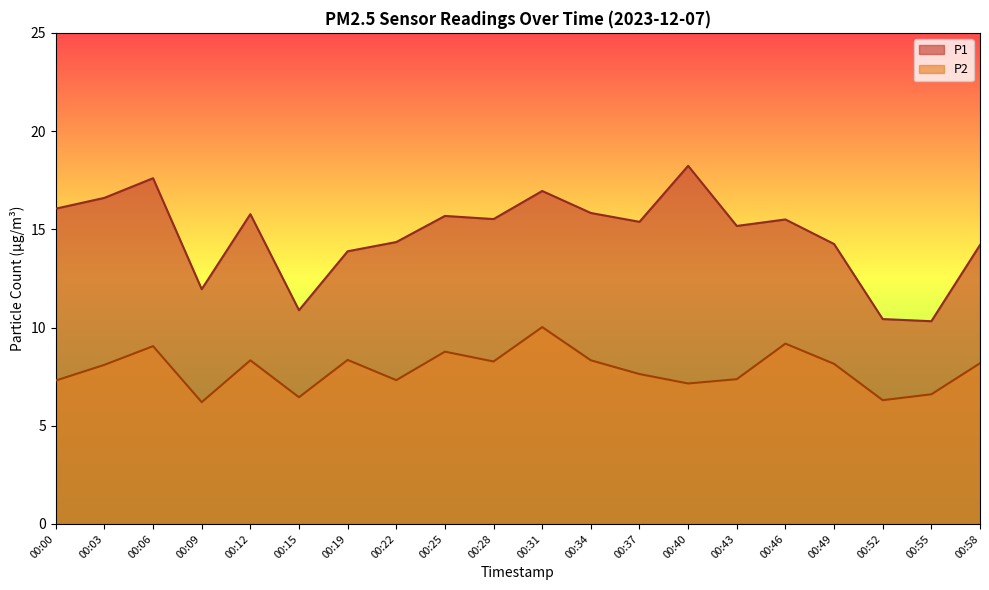

Does the chart display data point markers on the line(s)?

No